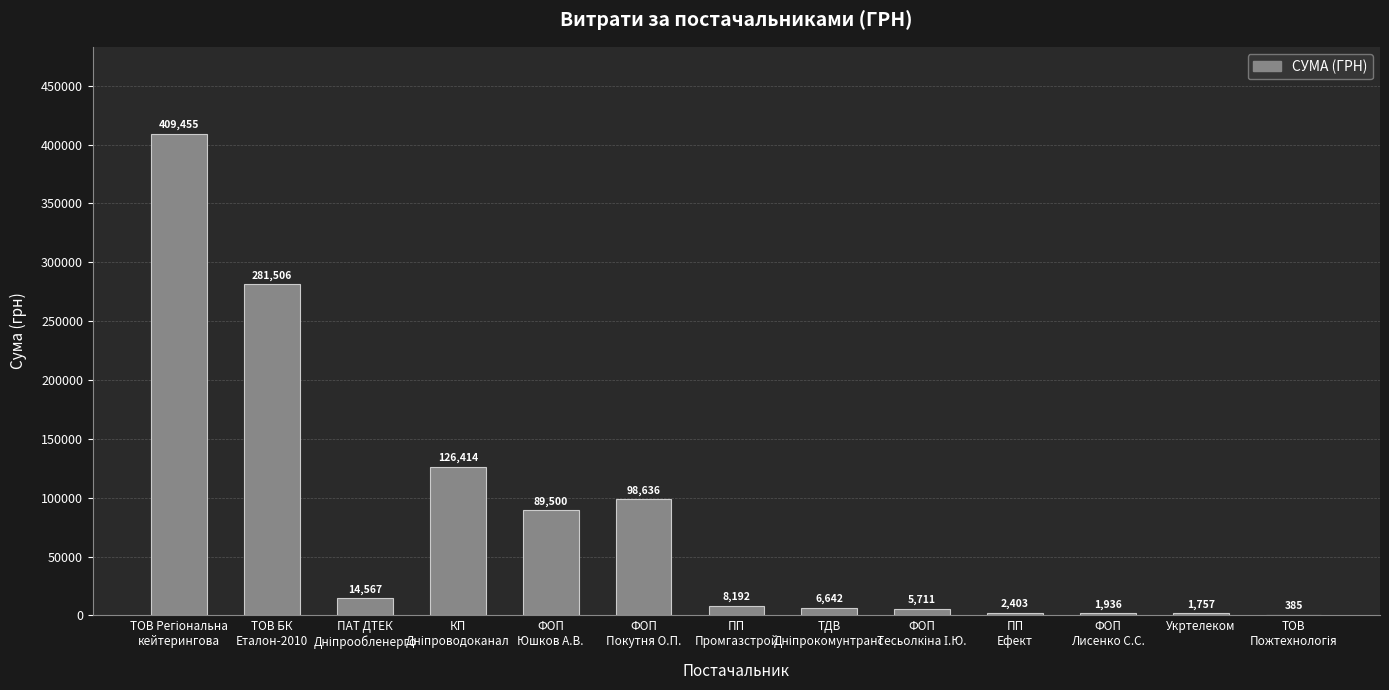

At which label is the value closest to 204919?

ТОВ БК
Еталон-2010